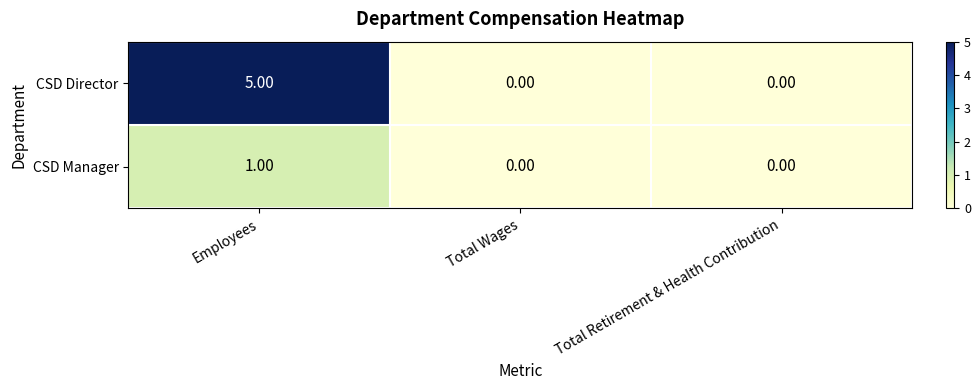

At Employees, list the series in order from largest to smallest.

CSD Director, CSD Manager